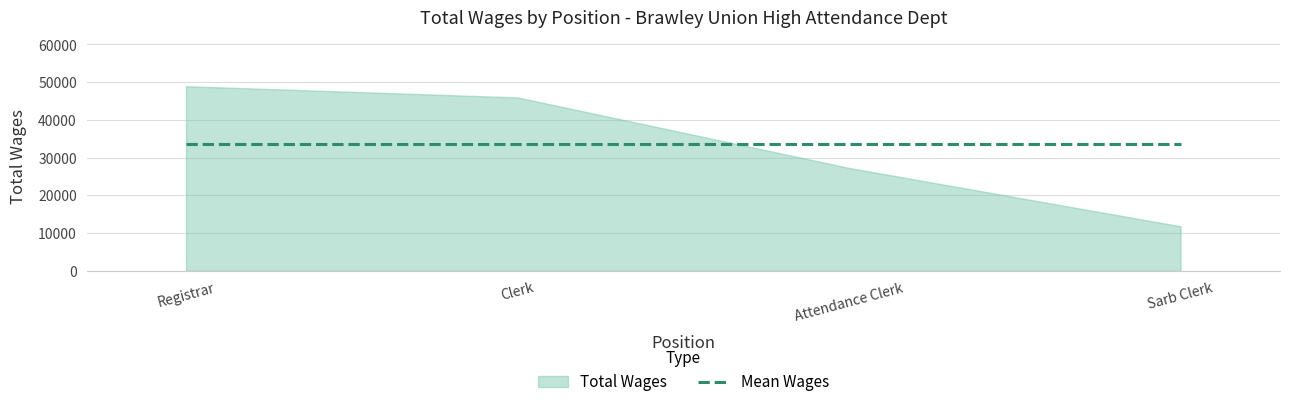

Reading left to right, transcribe all the data shown in this chart.

Registrar=48922	Clerk=45959	Attendance Clerk=27278	Sarb Clerk=11817